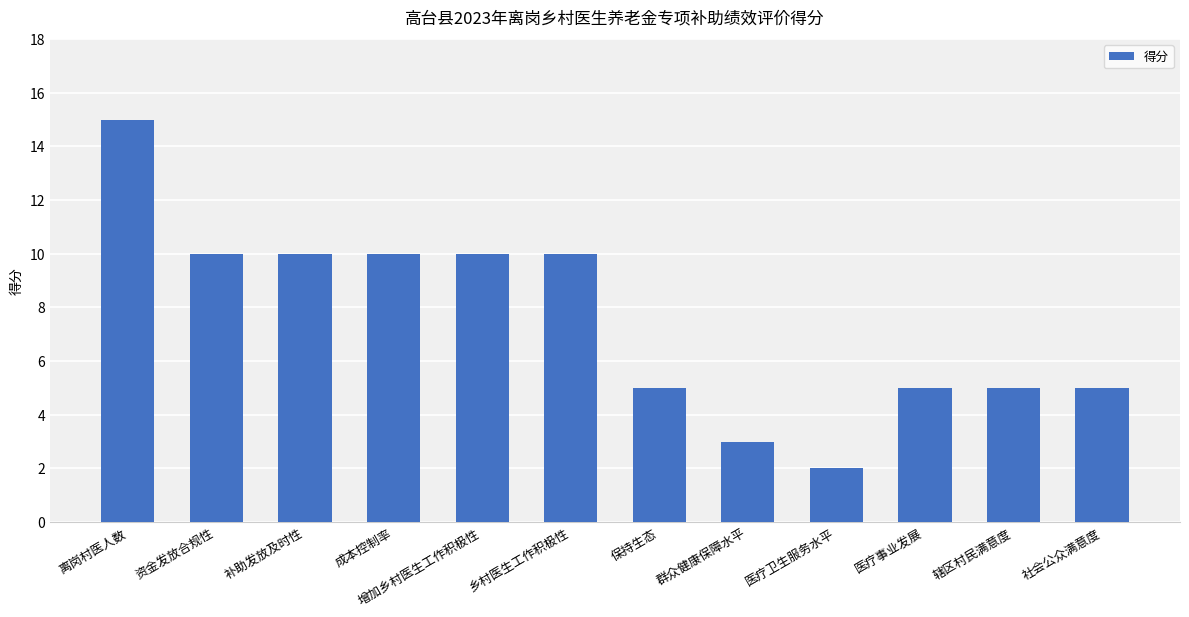

Reading left to right, list all the values displayed in this chart.

离岗村医人数=15	资金发放合规性=10	补助发放及时性=10	成本控制率=10	增加乡村医生工作积极性=10	乡村医生工作积极性=10	保持生态=5	群众健康保障水平=3	医疗卫生服务水平=2	医疗事业发展=5	辖区村民满意度=5	社会公众满意度=5